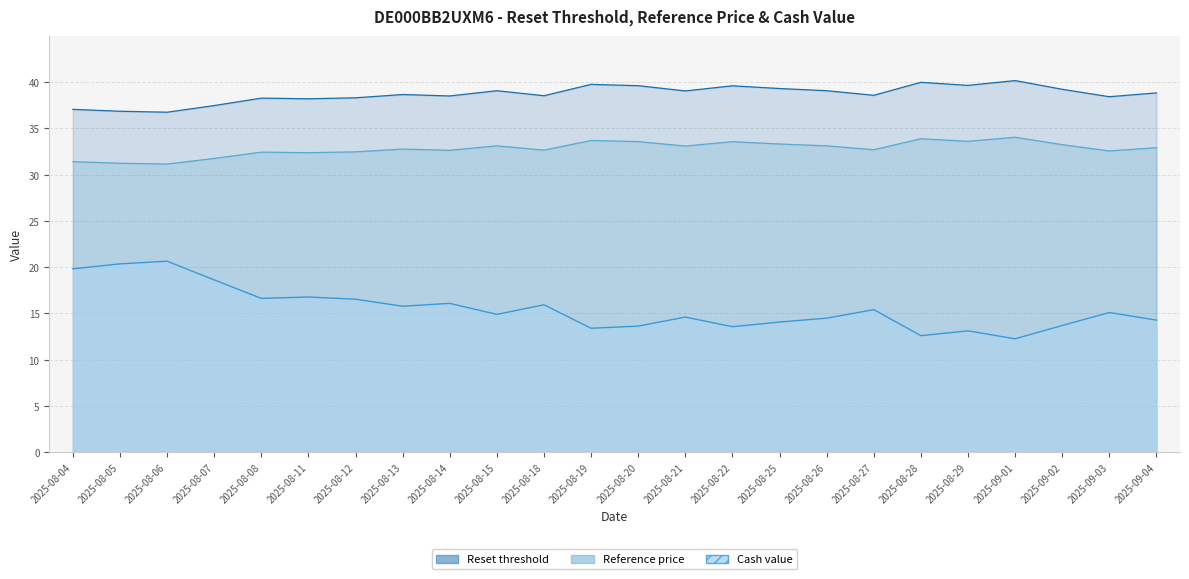

At which category does Reference price reach its first local peak?

2025-08-08